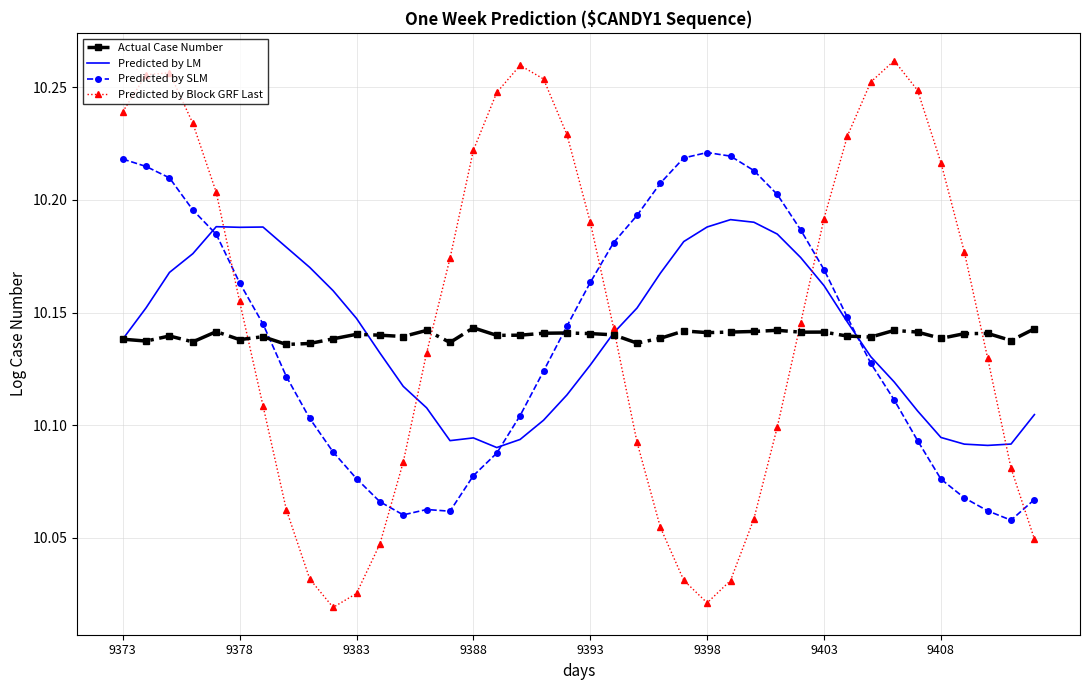

True or false: Predicted by LM and Predicted by SLM intersect in this chart.

True